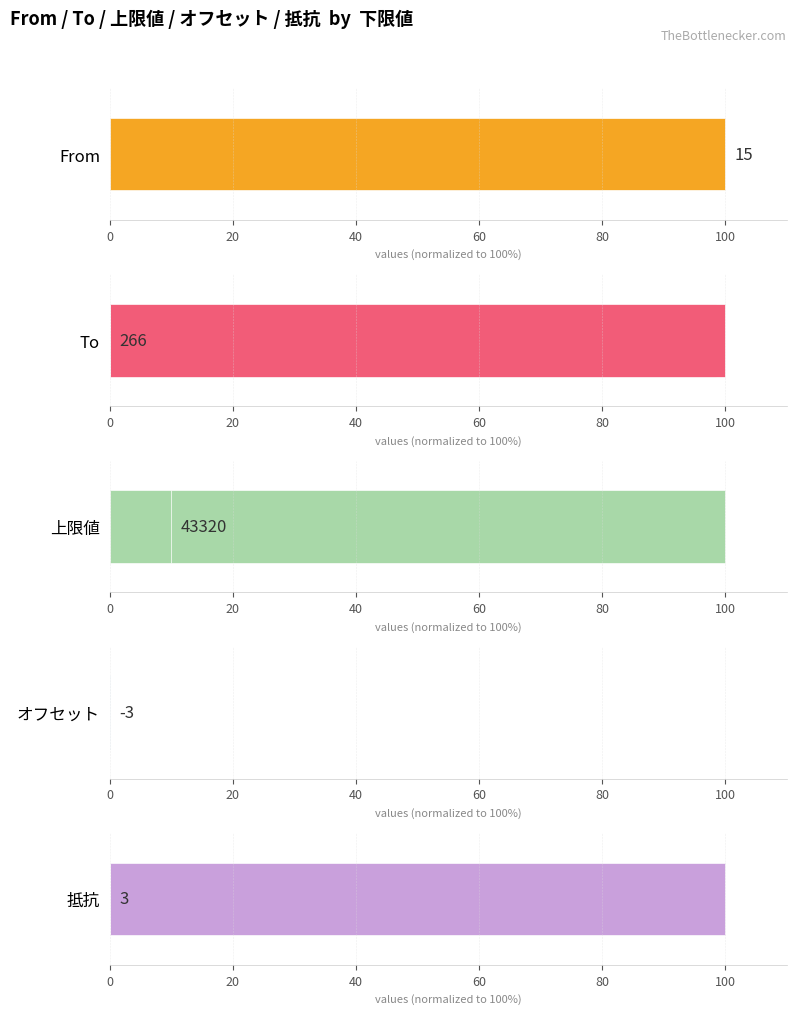

Which series changed the most between 20 and 40?

抵抗